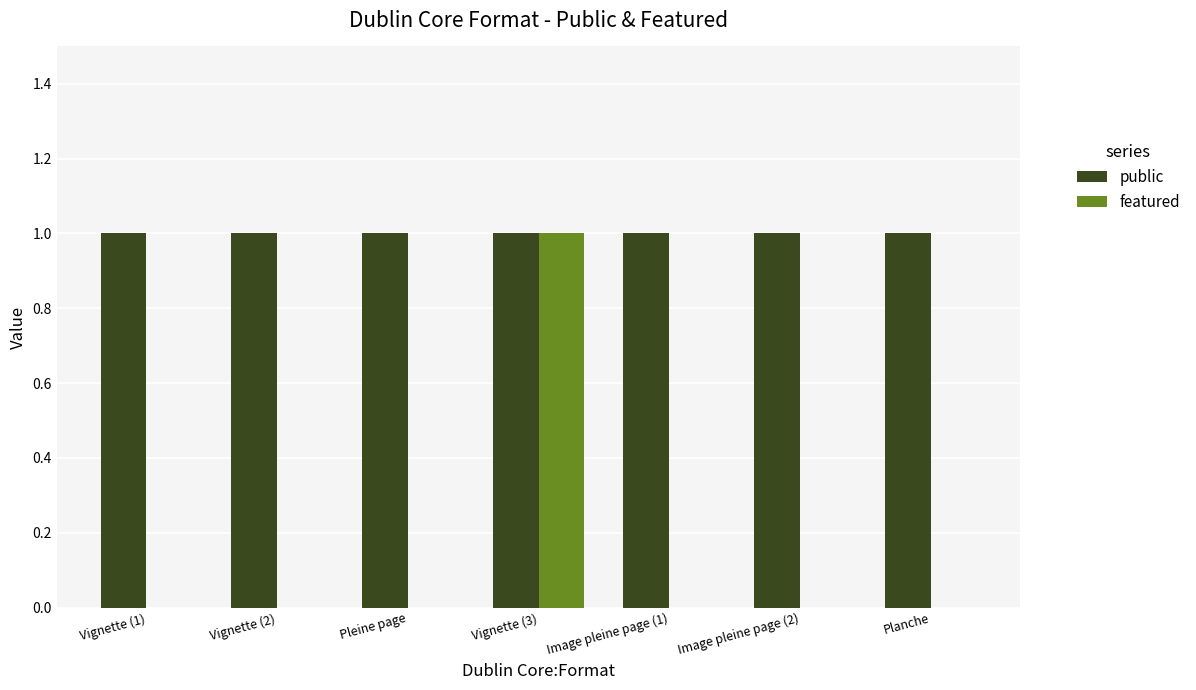

Which category has the highest value in the featured series?

Vignette (3)